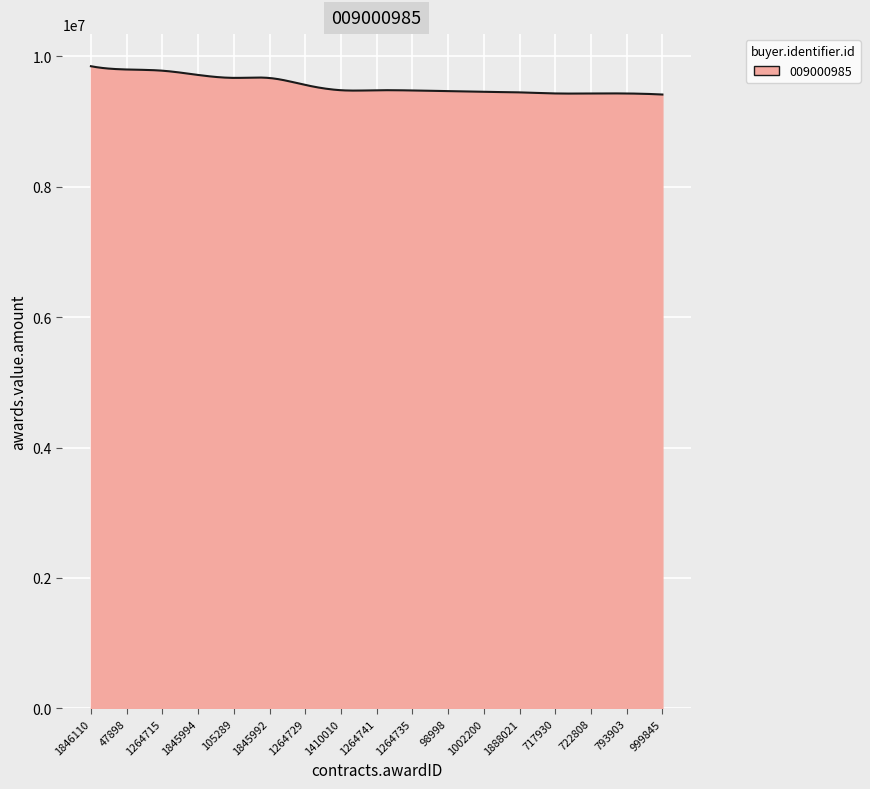

What is the smallest value displayed?

9415993.3